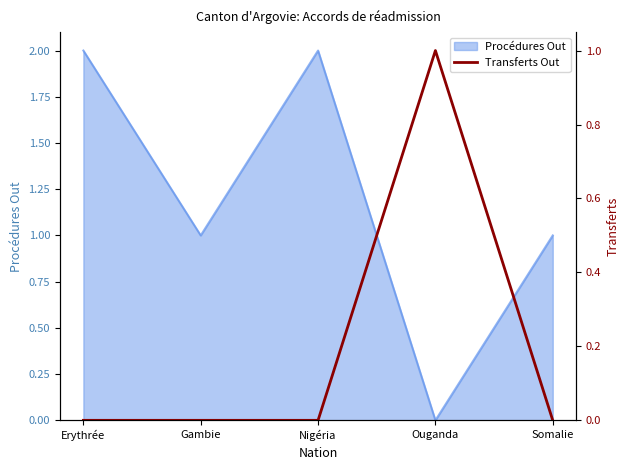

Which category has the lowest value in the Procédures Out series?

Ouganda